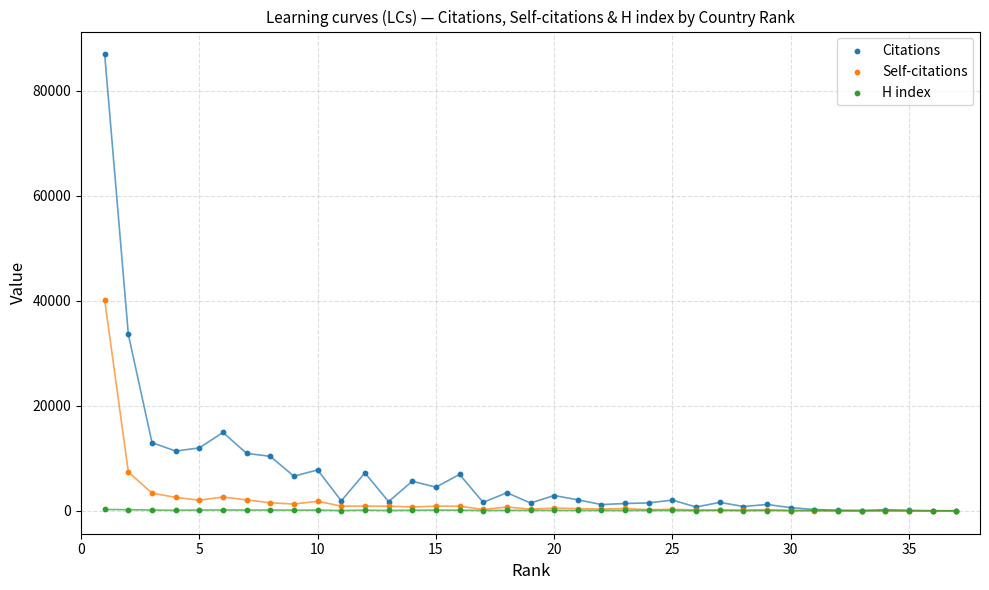

In the Self-citations series, what Y value is closest to 20079?

7413